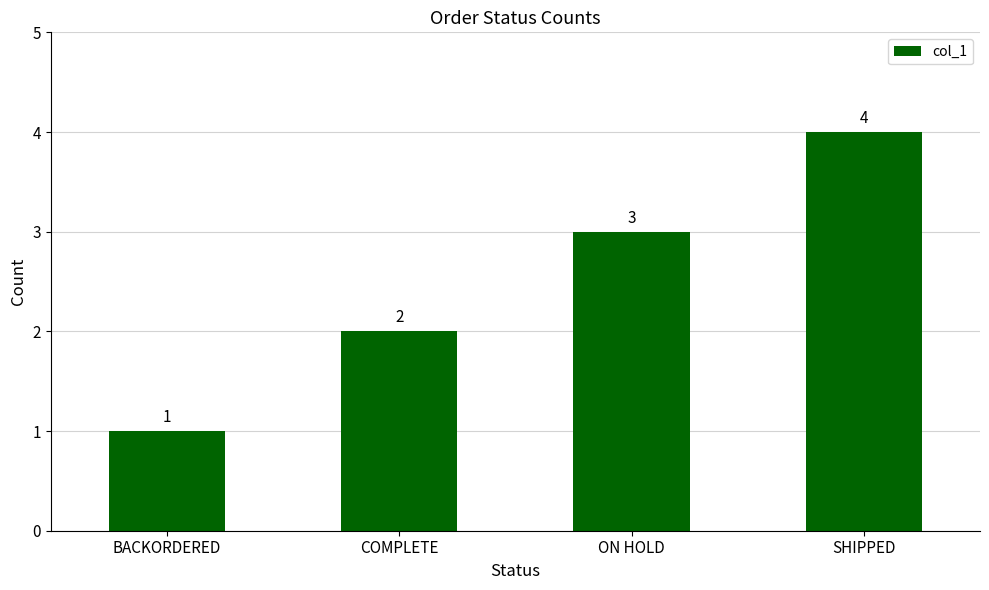

What is the label of the 2nd bar from the right?

ON HOLD